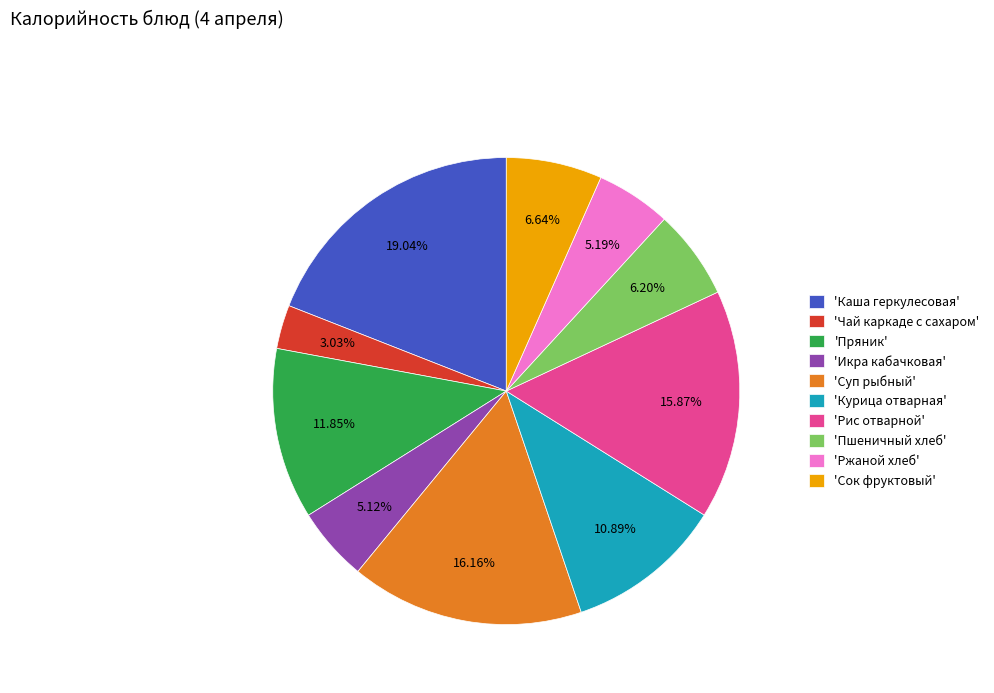

Is there a majority slice in this chart?

No